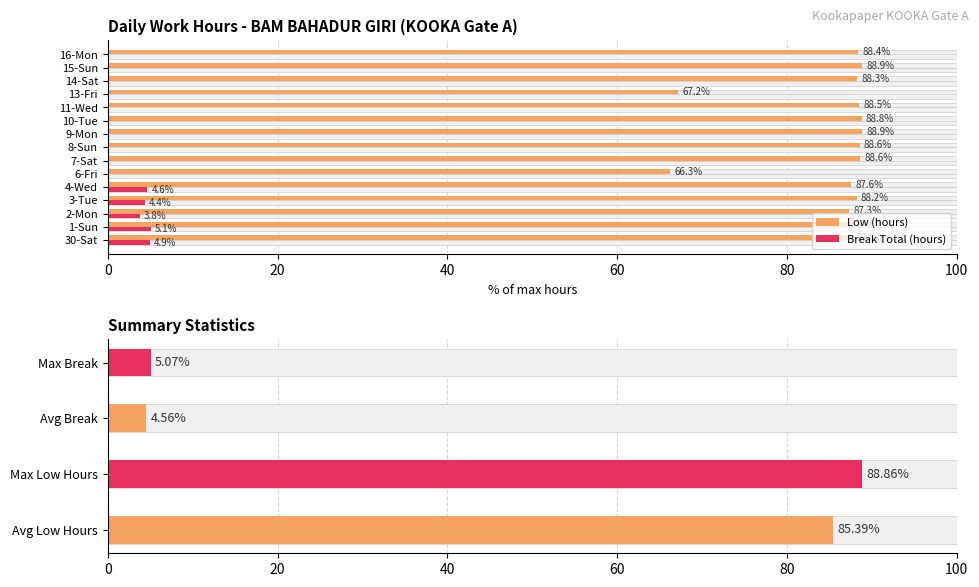

Rank the series at 7-Sat from highest to lowest value.

Low (hours), Break Total (hours)